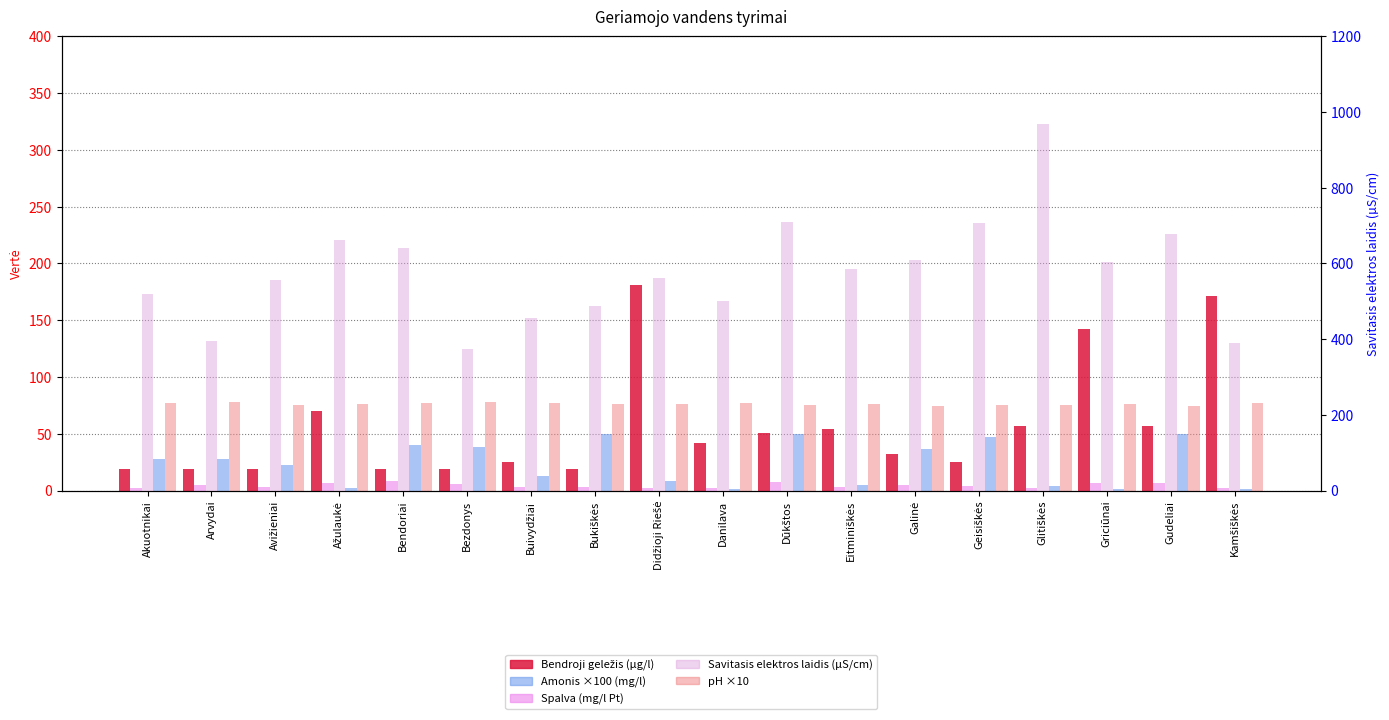

At which category does the chart reach its peak across all series?

Glitiškės